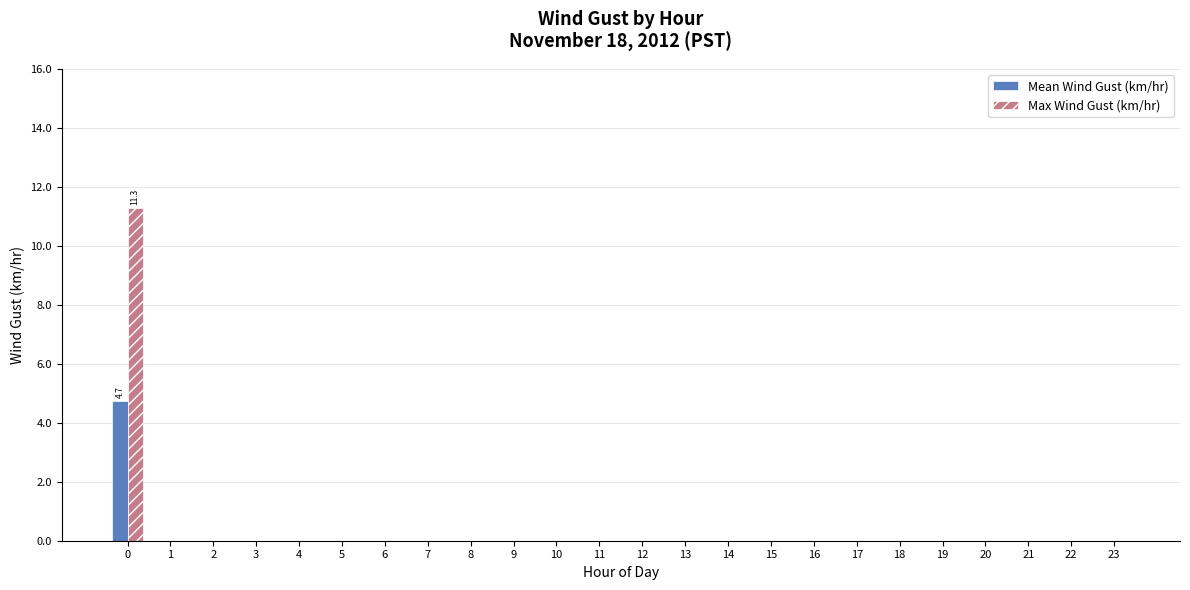

True or false: Max Wind Gust (km/hr) has a value of 0.0 at 11.

True